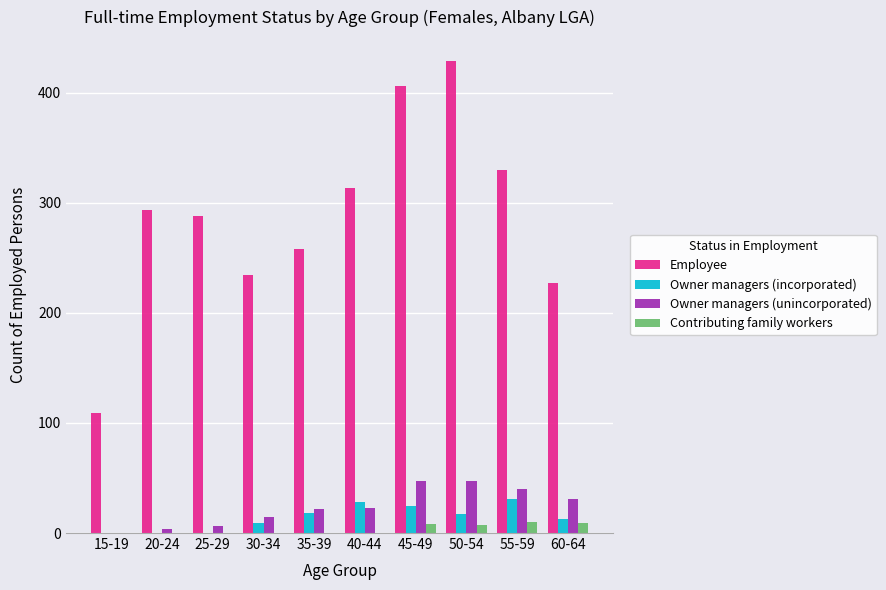

Between 15-19 and 25-29, which series saw the biggest shift?

Employee